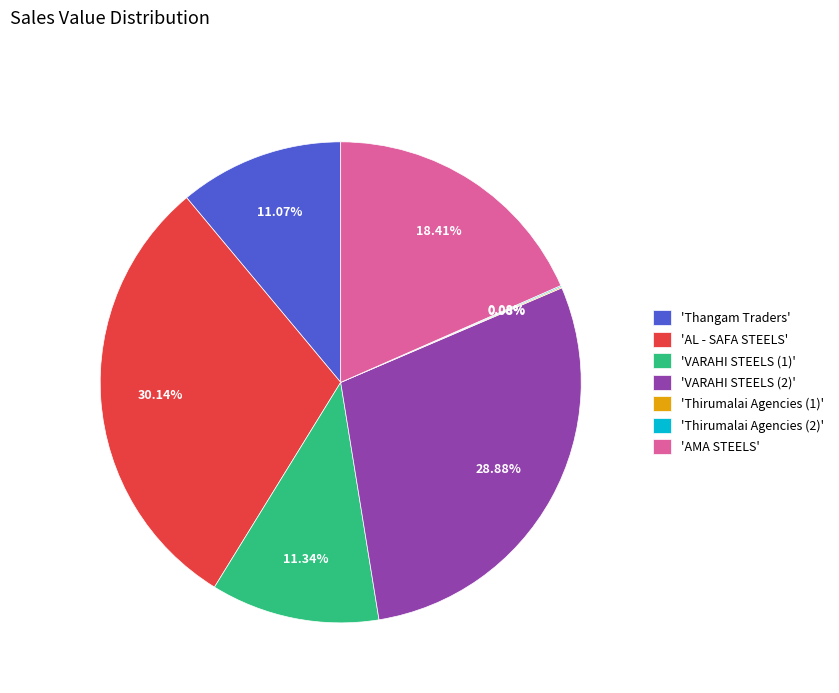

Between 'VARAHI STEELS (1)' and 'AMA STEELS', which is larger?

'AMA STEELS'